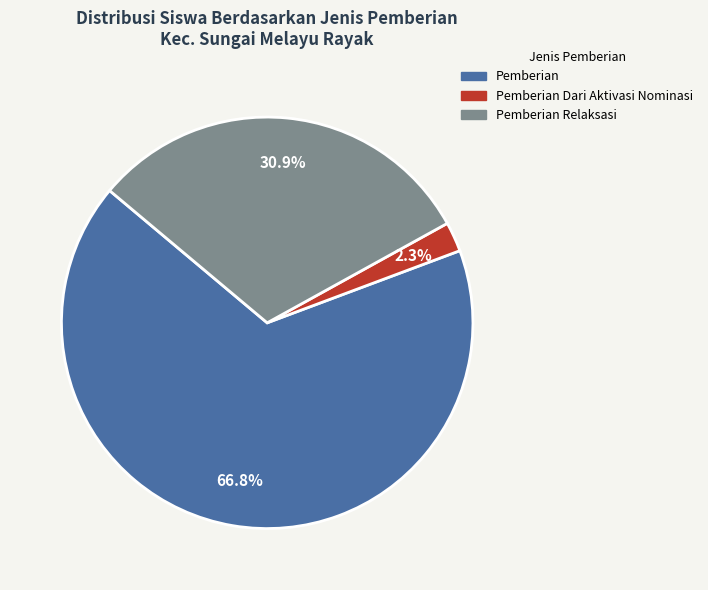

What percentage is NOT represented by Pemberian Relaksasi?

69.1%